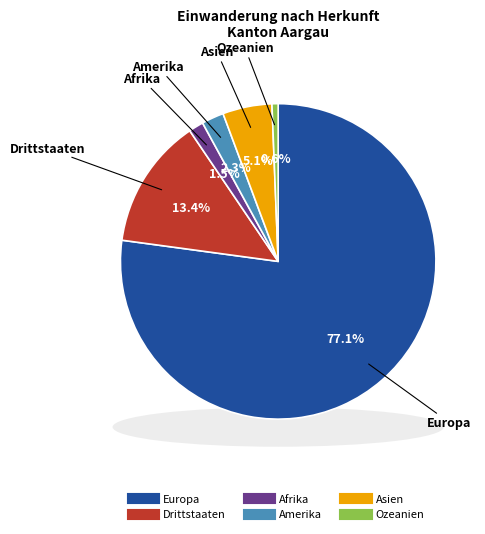

Which category has the smallest portion of the pie?

Ozeanien